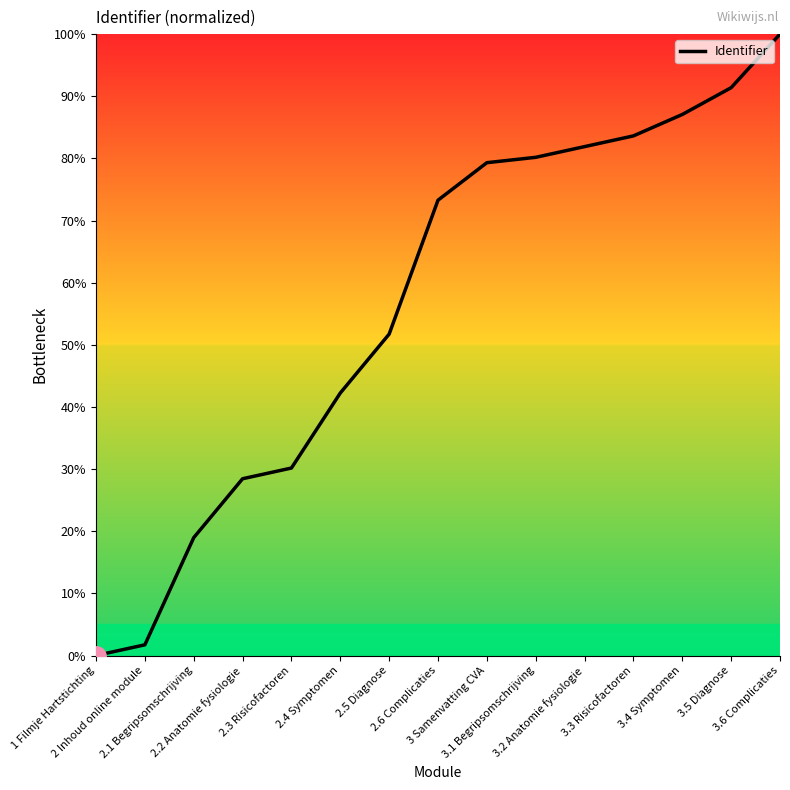

How many distinct data groups are displayed?

1